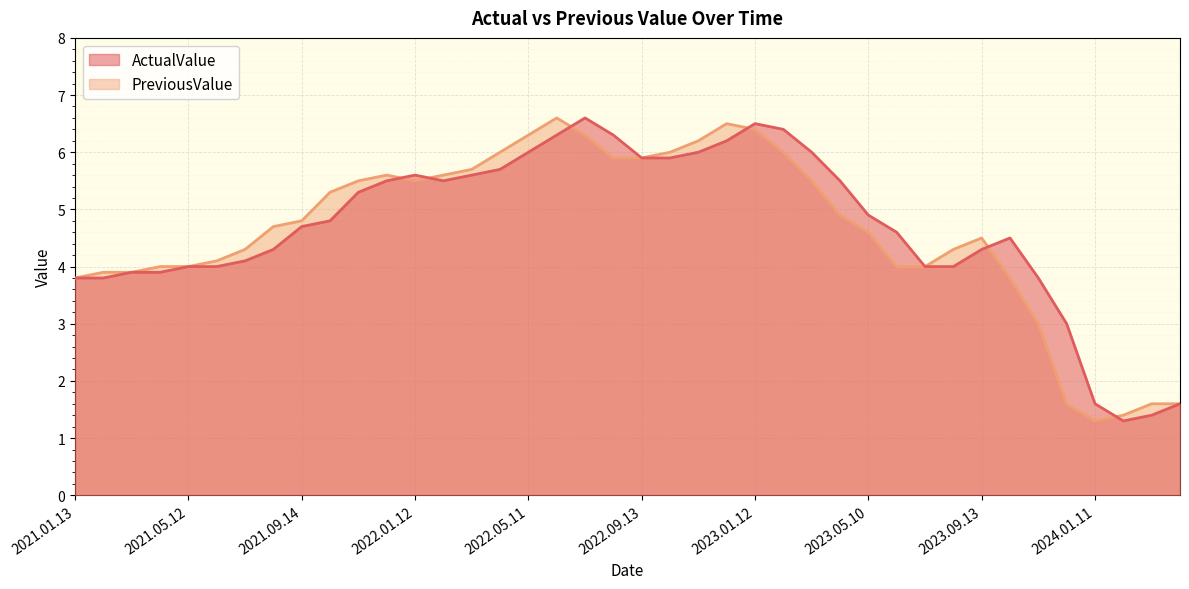

At how many categories does at least one series exceed 5?

19